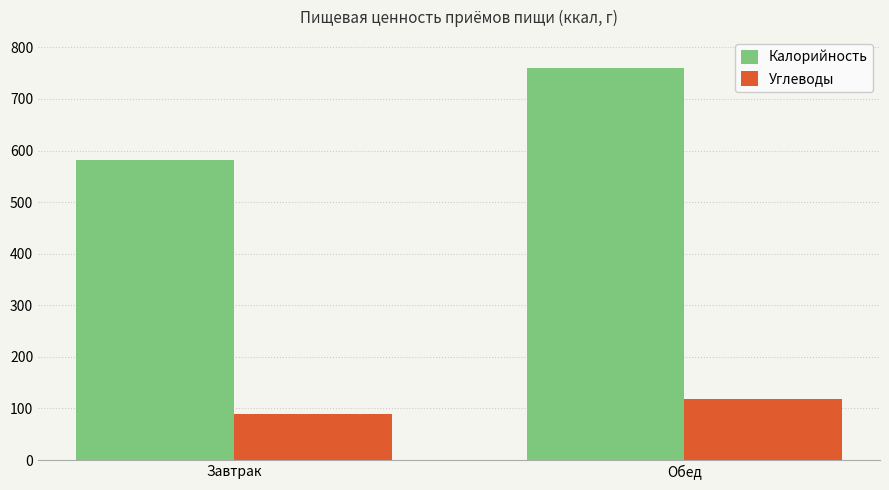

Between Завтрак and Обед, which series saw the biggest shift?

Калорийность